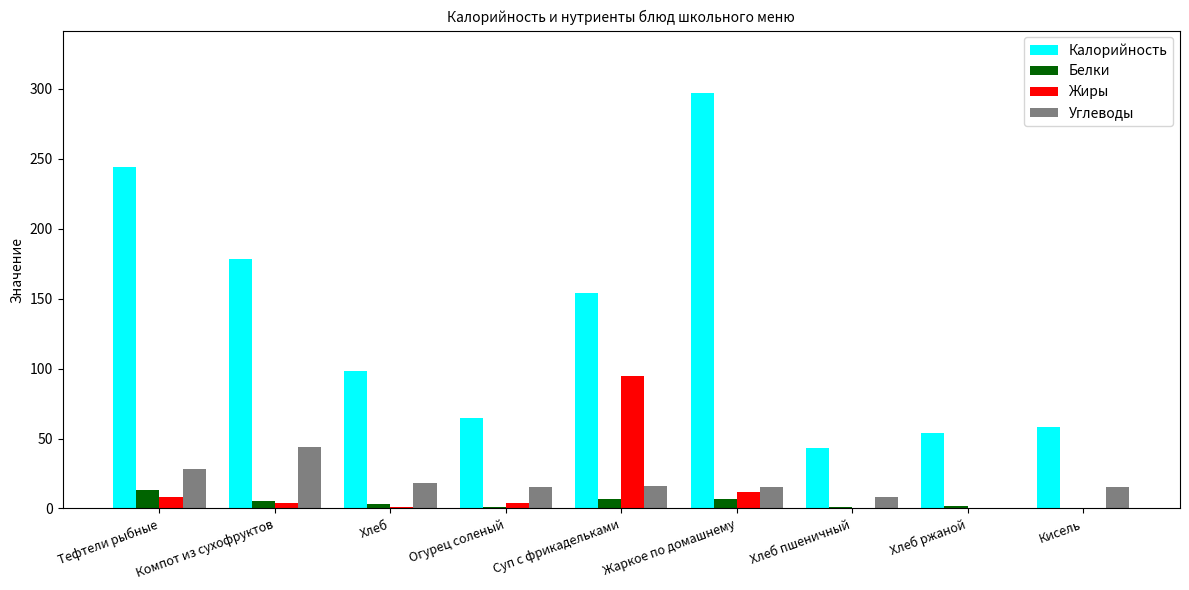

What is the maximum value for Жиры?

95.0